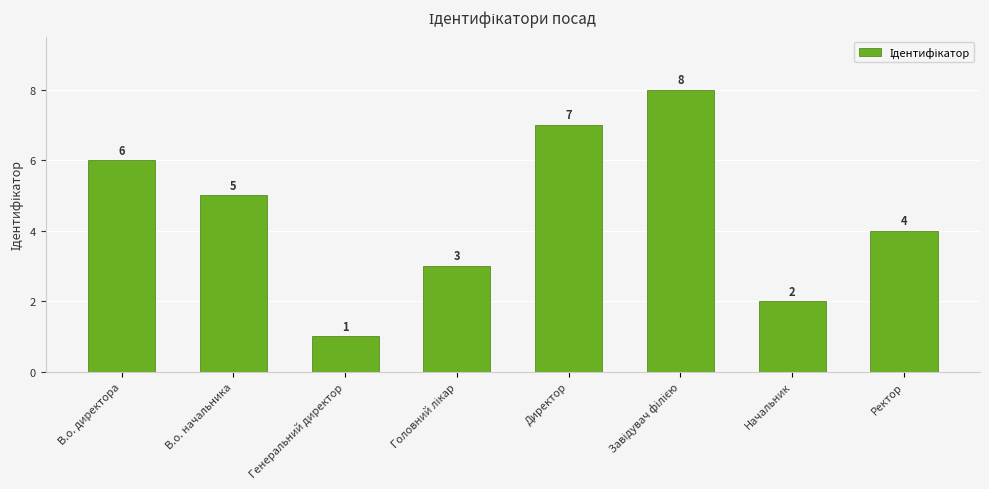

How many data points does each series have?

8